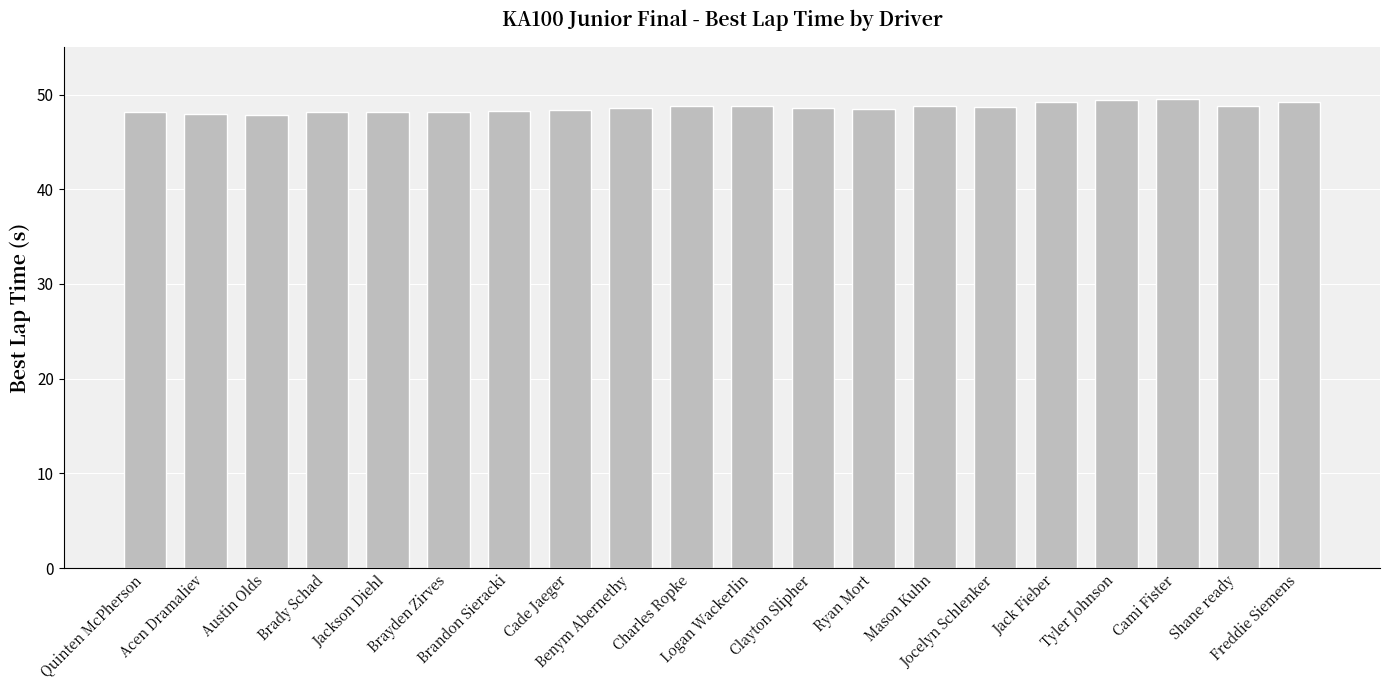

What is the difference between the maximum and second lowest values?

1.6